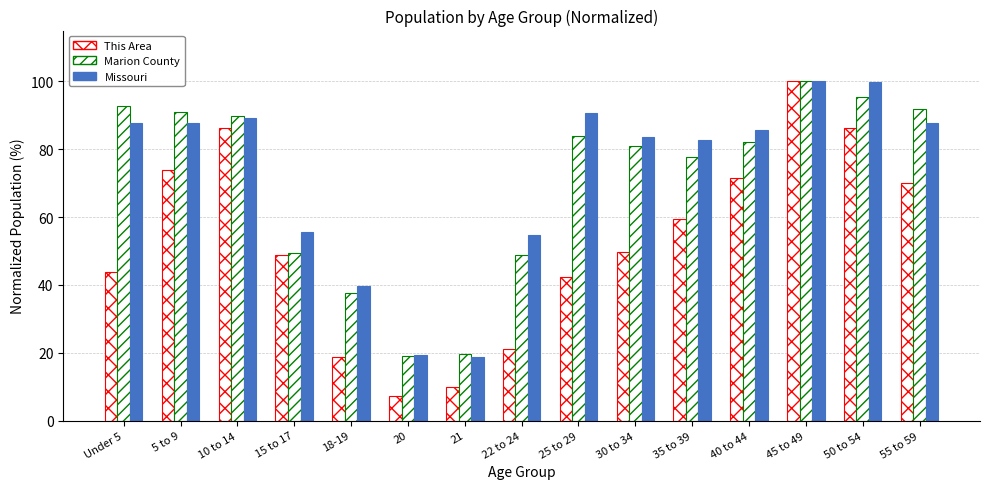

What is the total value across all series at 25 to 29?

216.9